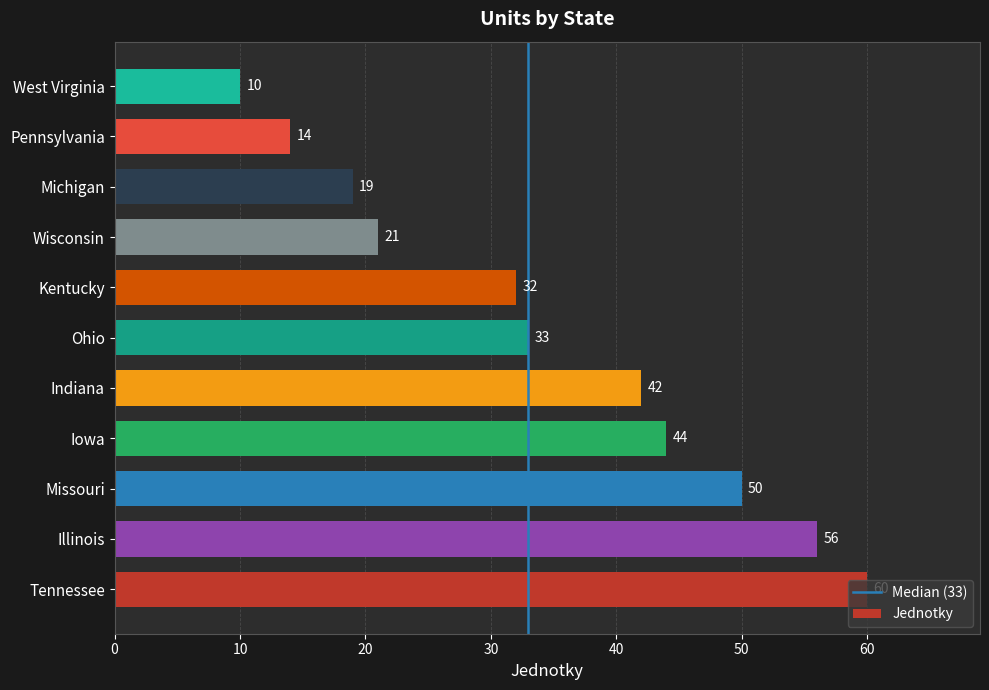

What is the minimum value shown in the chart?

10